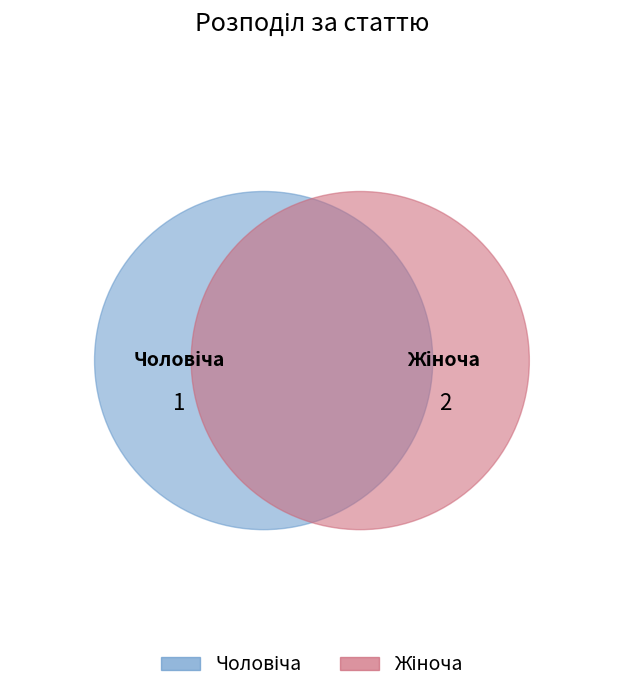

Count the number of slices in the pie.

2